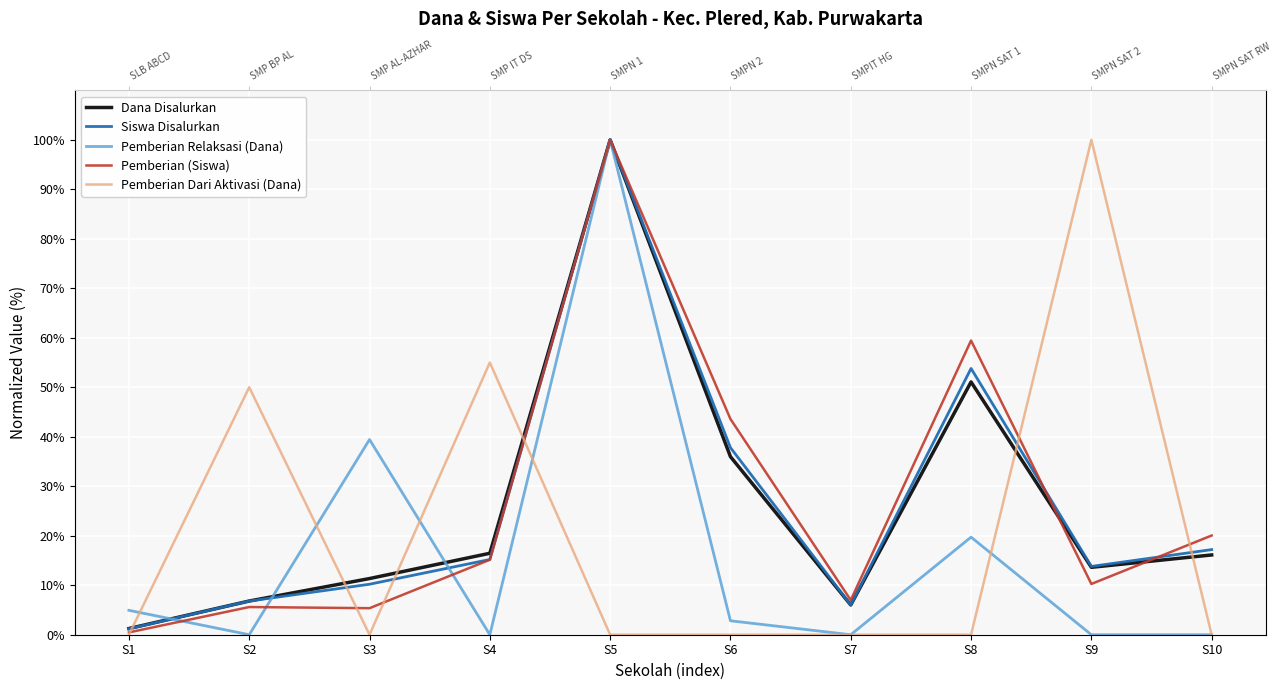

Between S2 and S4, which series saw the biggest shift?

Dana Disalurkan